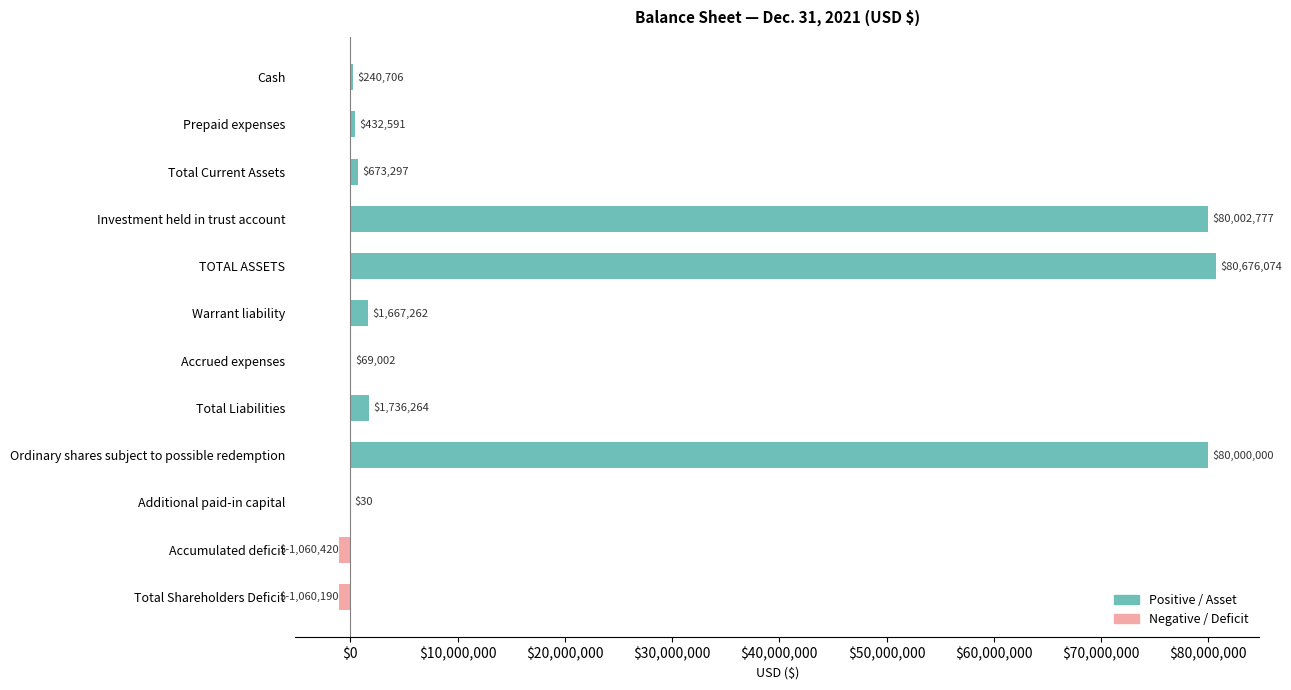

Between Total Shareholders Deficit and TOTAL ASSETS, which is larger?

TOTAL ASSETS